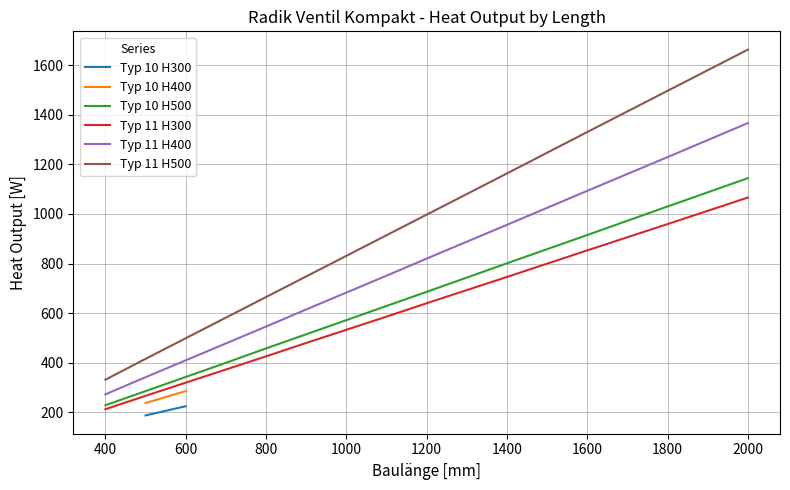

How many positive values does the Typ 10 H300 series have?

2